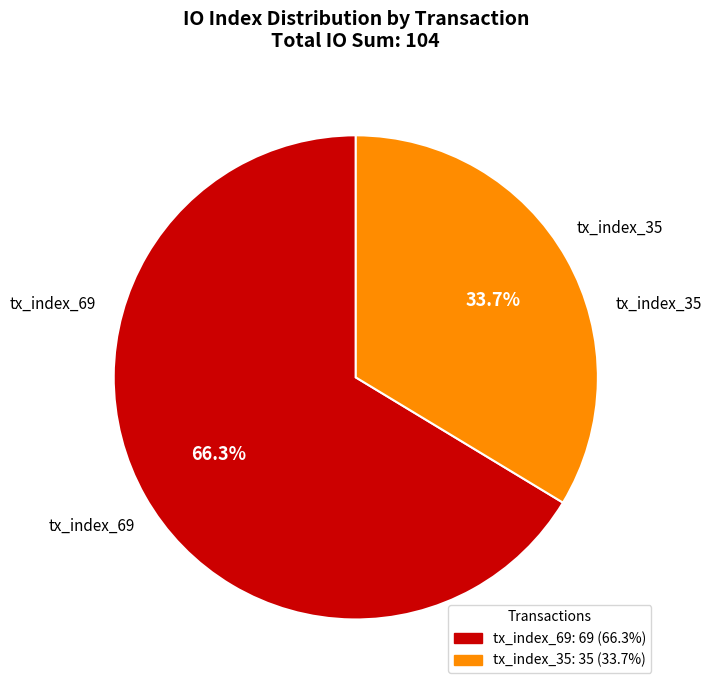

What is the smallest slice in the pie chart?

tx_index_35